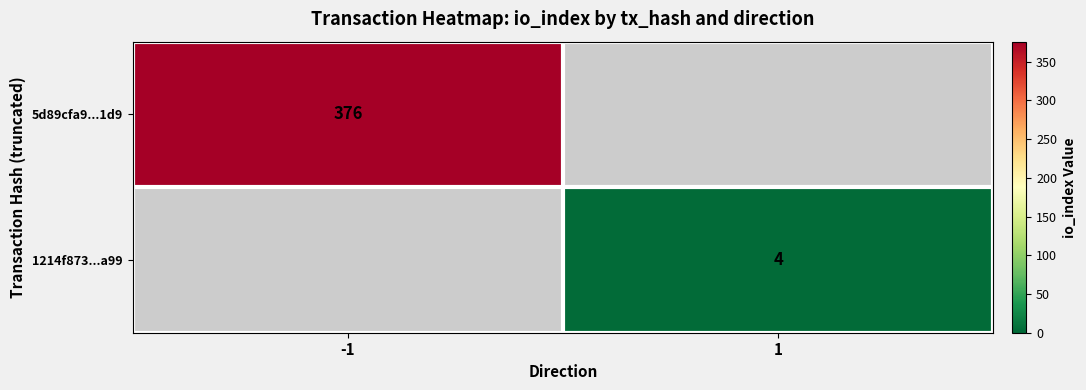

The value of 1214f873...a99 at 1 is 4. True or false?

True